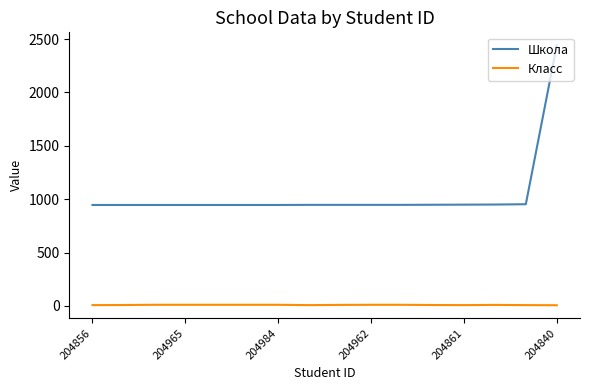

True or false: Школа and Класс cross at least once.

False